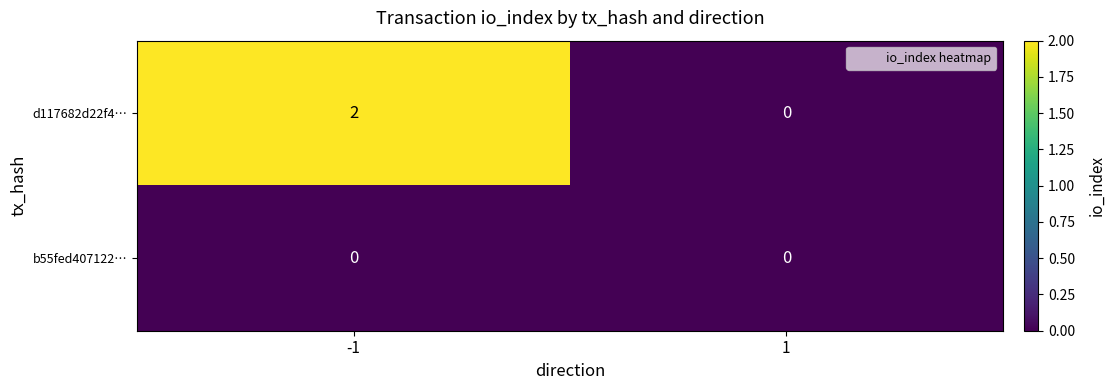

The value of b55fed407122… at 1 is 0. True or false?

True